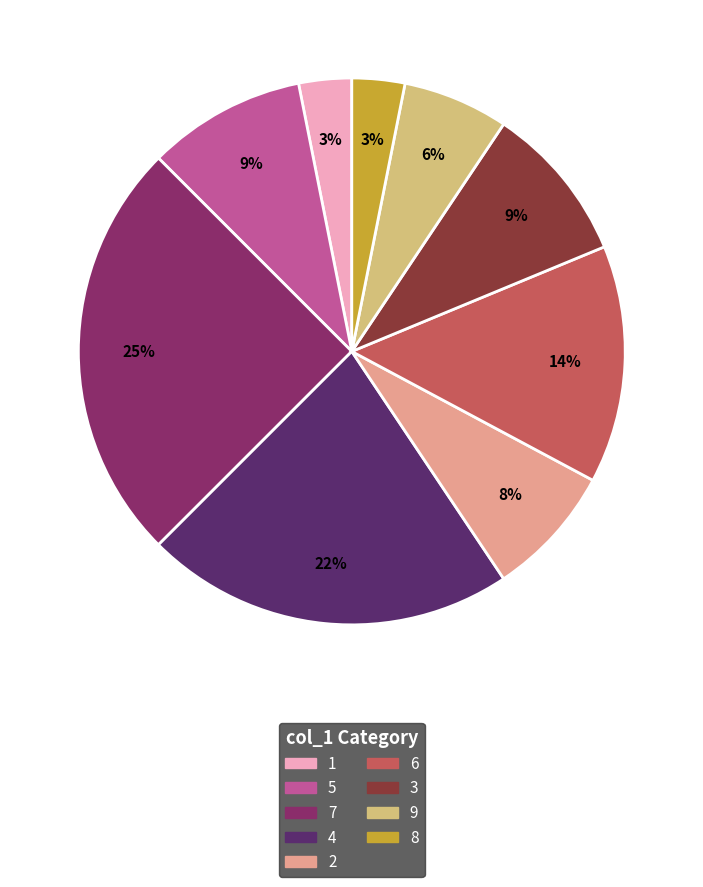

To the nearest percent, what is the average slice percentage?

11%